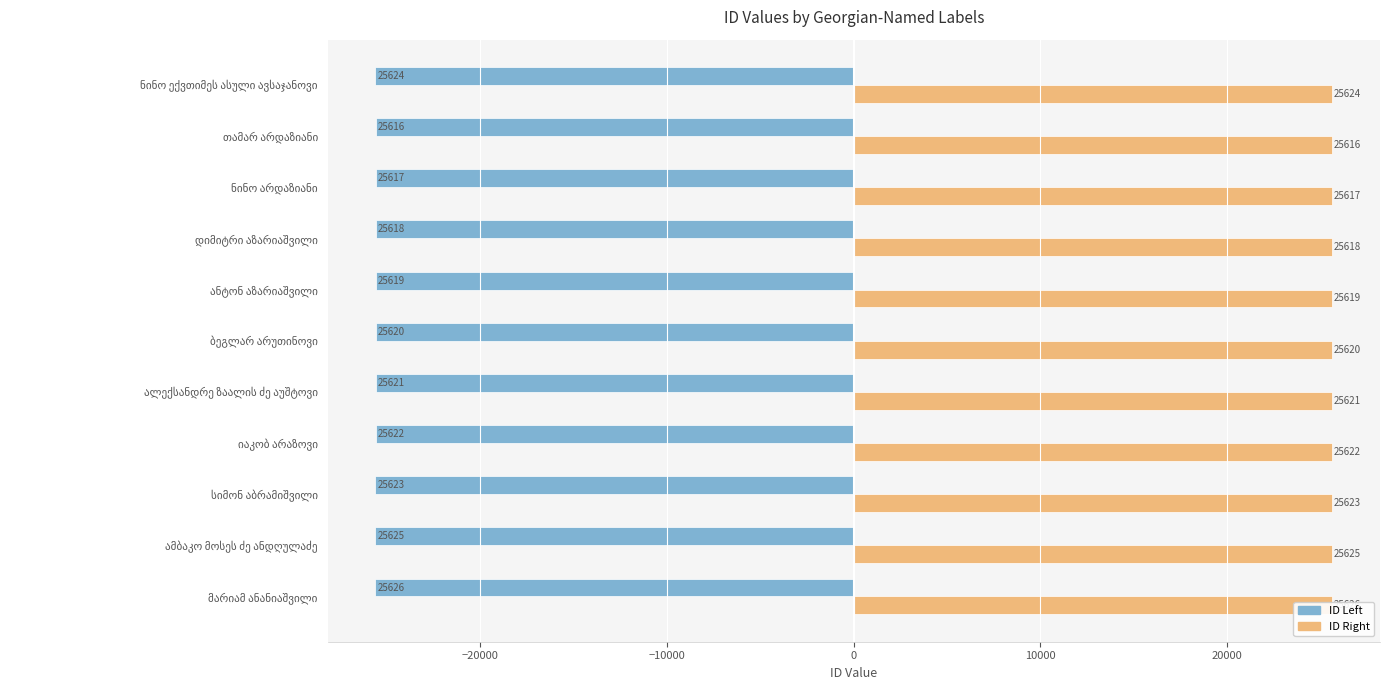

Which series has the largest total across all categories?

ID (right)